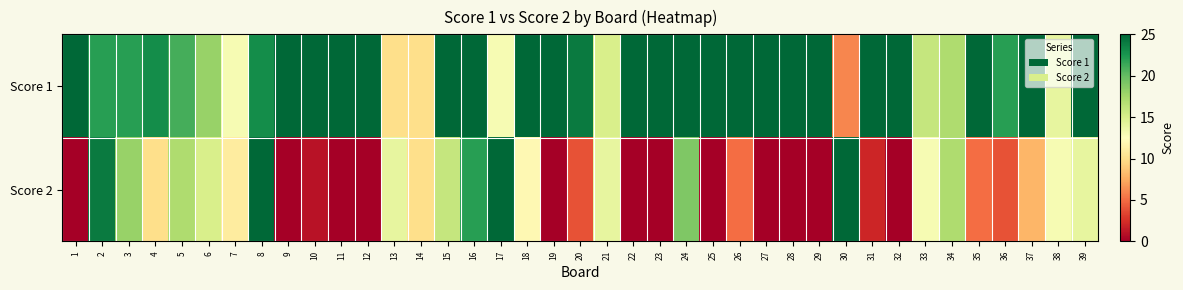

Between 21 and 27, which is larger?

27